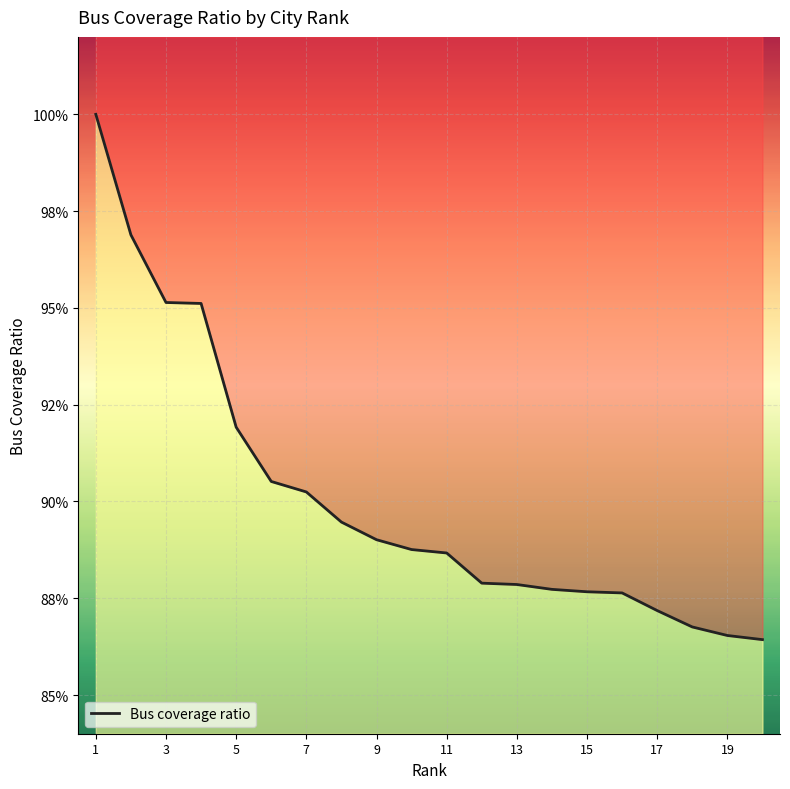

Is this an area chart (filled region under the line)?

No